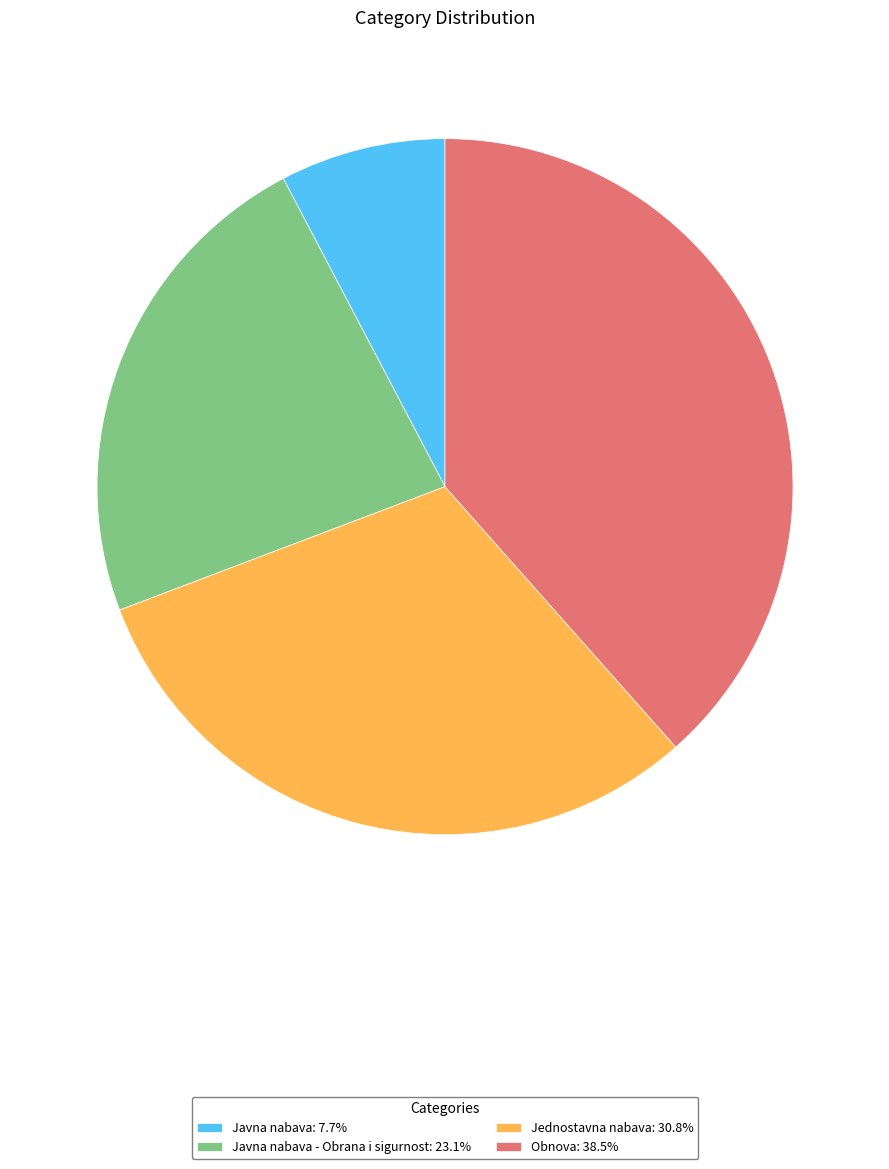

What is the ratio of the value at Obnova: 38.5% to the value at Javna nabava: 7.7%?

5.0